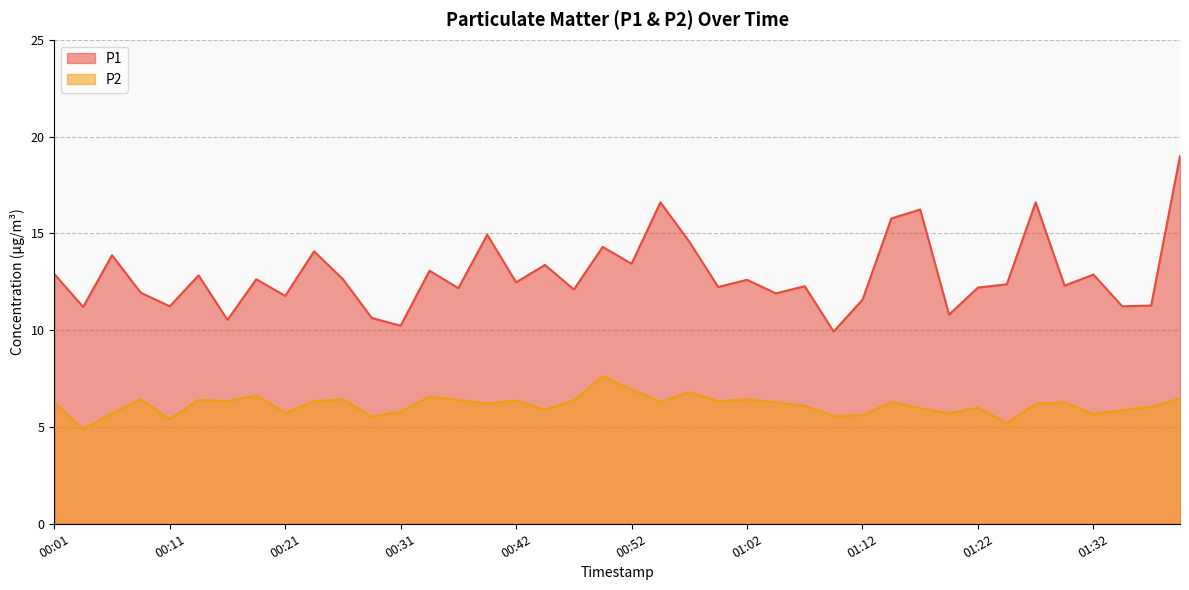

What is the average value of the P2 series?

6.1